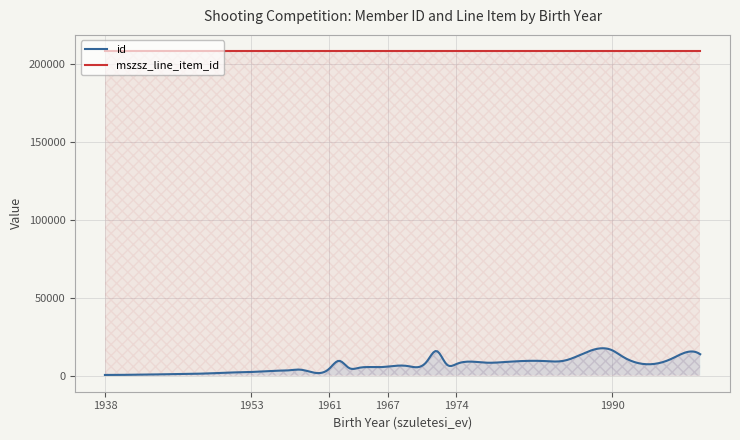

What is the maximum value shown in the chart?

208565.1